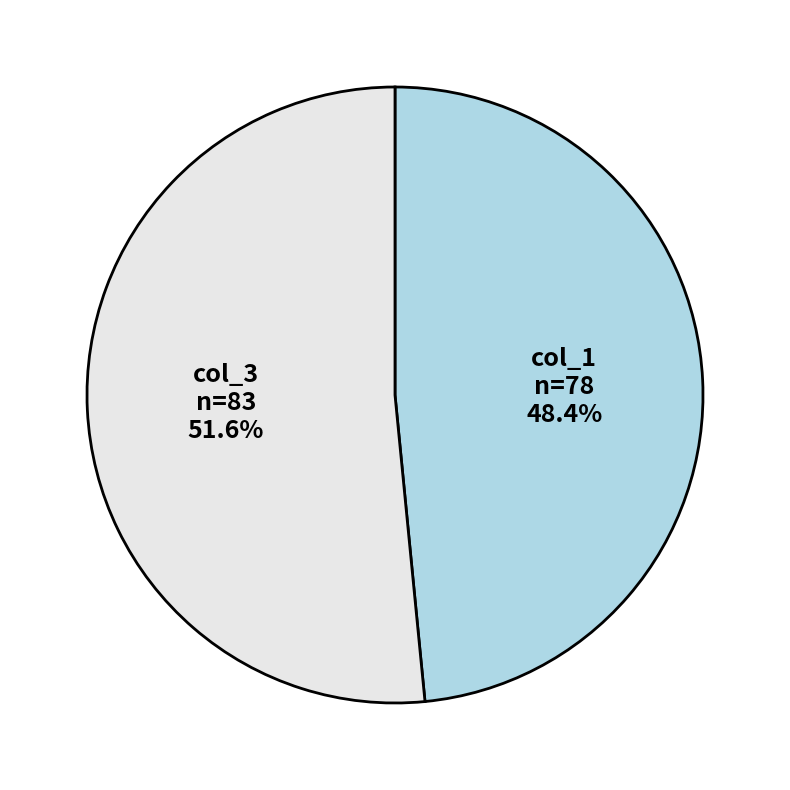

Does any single category account for the majority?

Yes